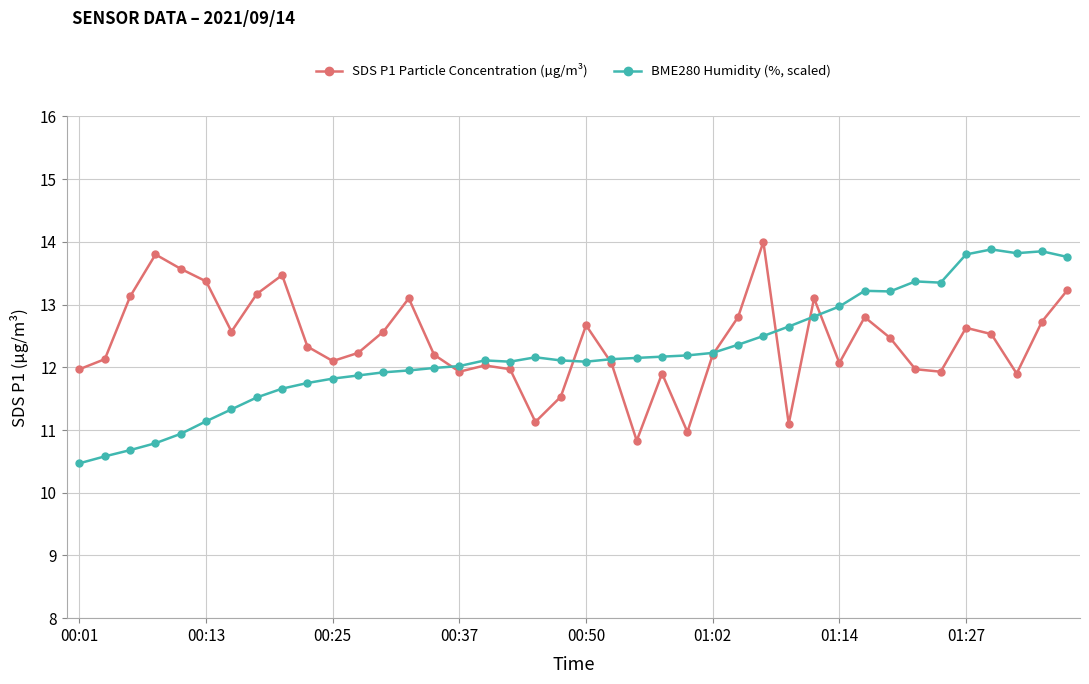

Which series has the largest total across all categories?

SDS P1 Particle Concentration (µg/m³)